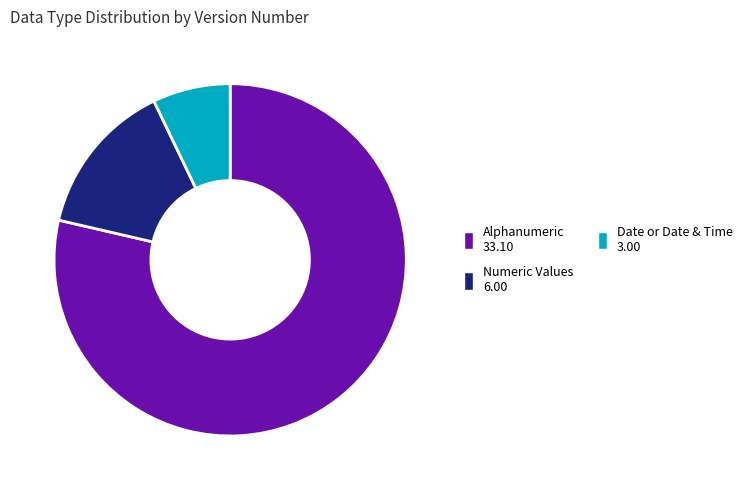

Is there any slice that represents more than half of the pie?

Yes